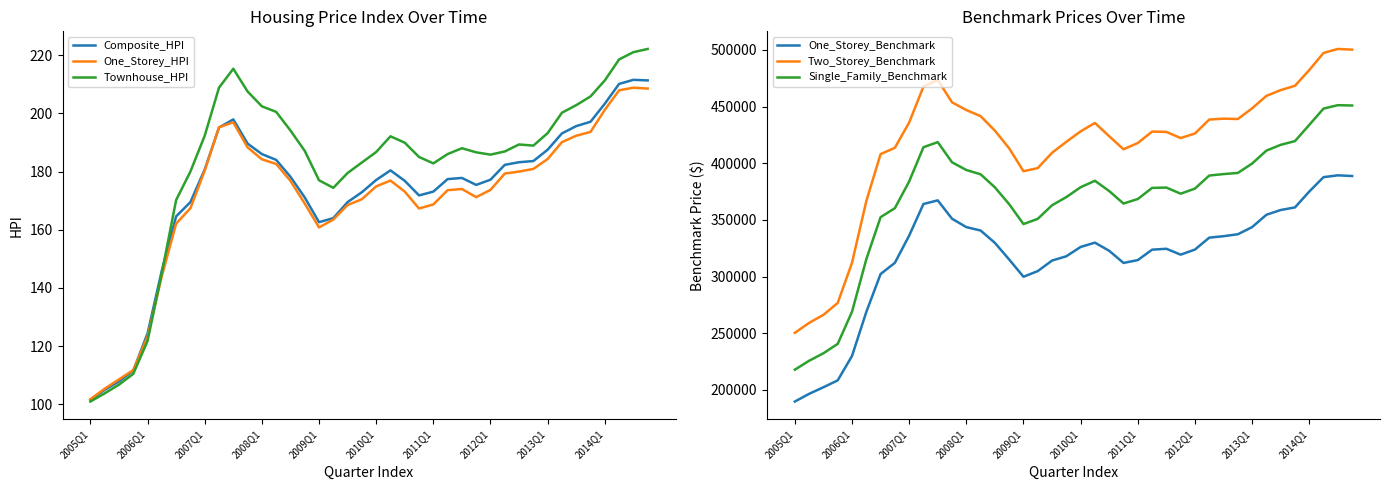

At which category does Single_Family_Benchmark reach its first local peak?

10